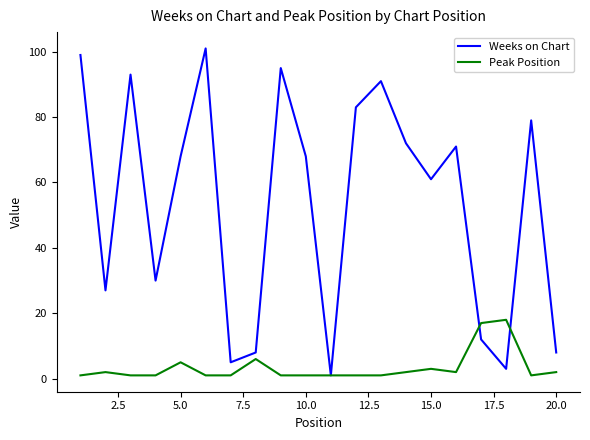

Which series has the largest total across all categories?

Weeks on Chart